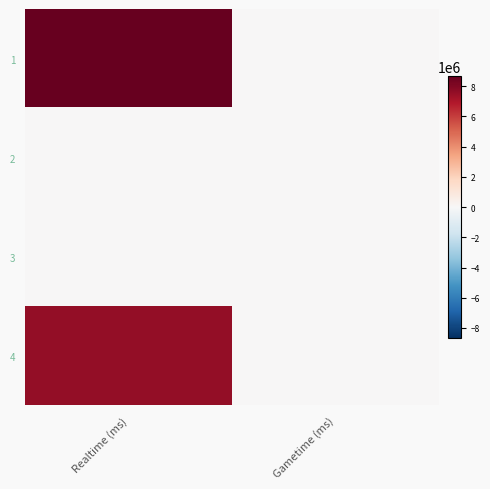

Which series has the largest range (max minus min)?

1